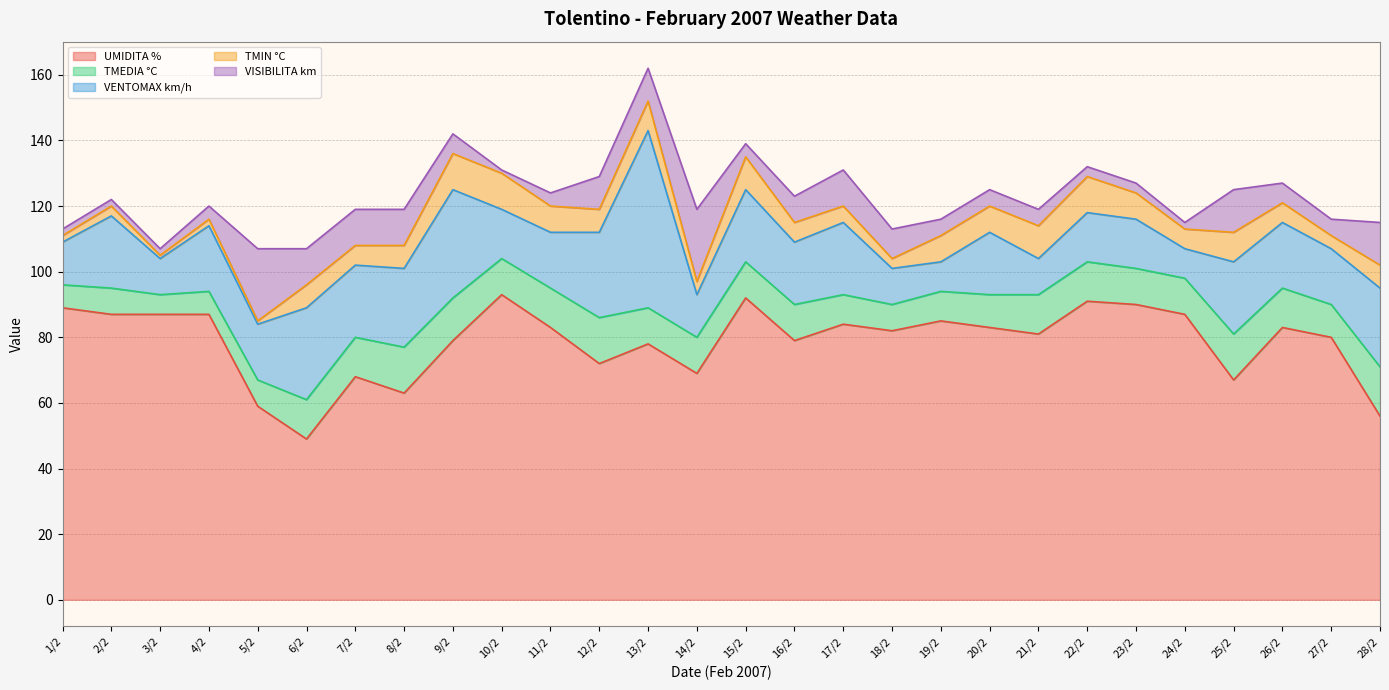

What is the sum of all TMIN °C values?

180